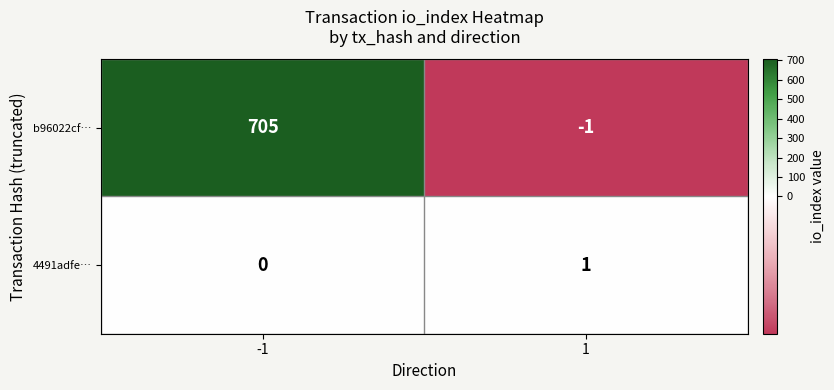

What is the sum of the b96022cf… values at 1 and -1?

704